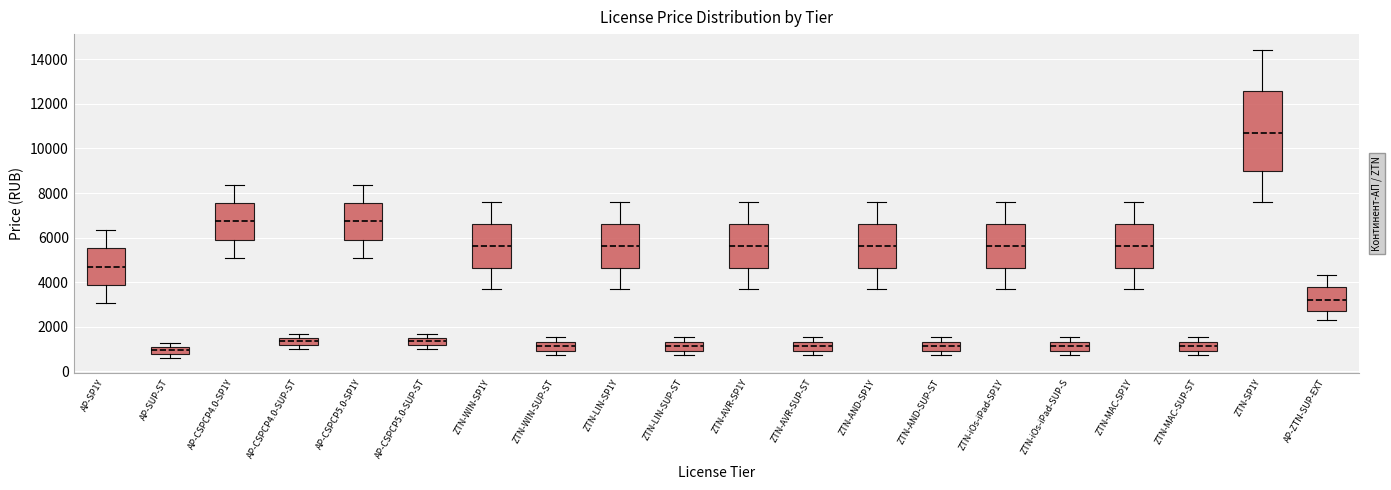

Which box has the highest median line?

ZTN-SP1Y